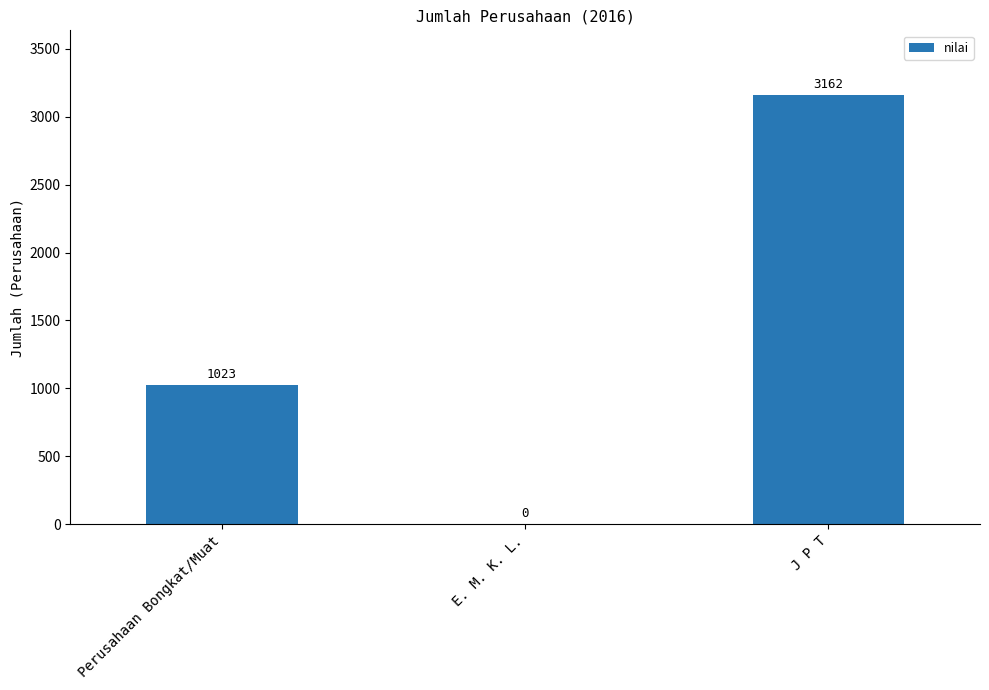

What is the average value?

1395